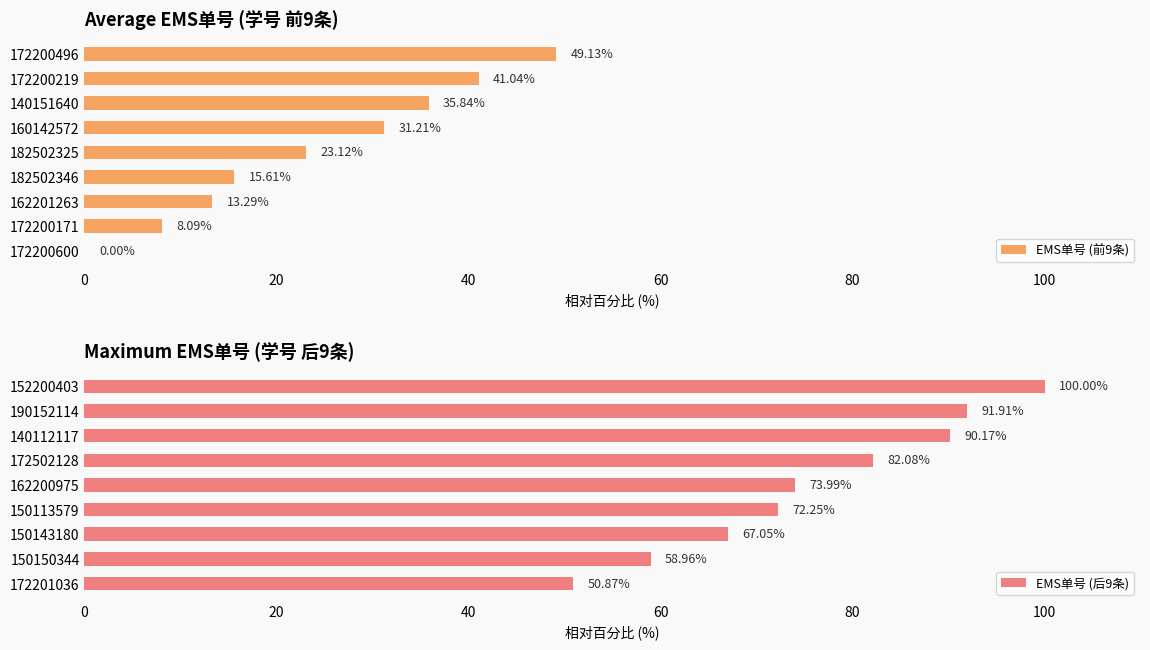

How many values in the EMS单号 (前9条) series exceed 23?

5